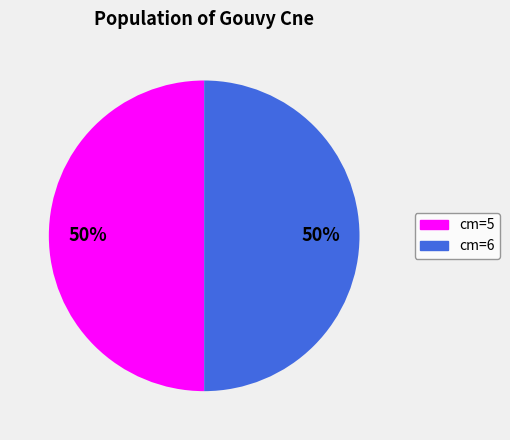

To the nearest percent, what is the average slice percentage?

50%